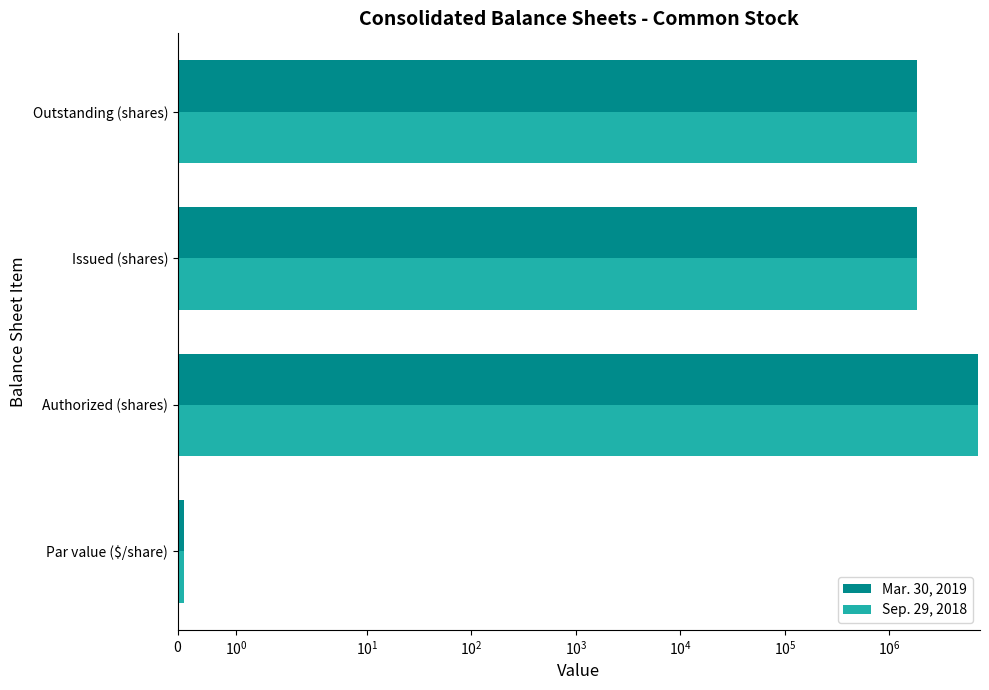

What is the value of the Sep. 29, 2018 bar at the 2nd from the left?

7000000.0